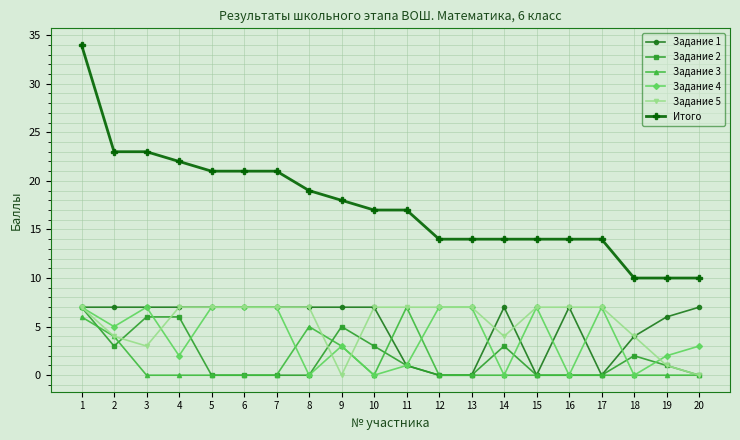

Is this an area chart (filled region under the line)?

No